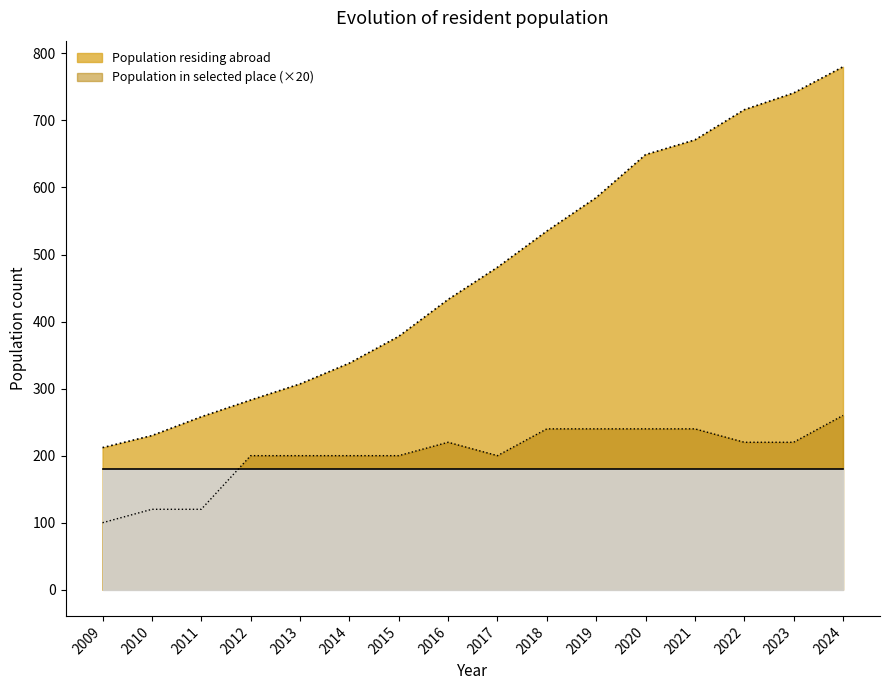

What is the value of the Population residing abroad point at the 1st from the left?

212